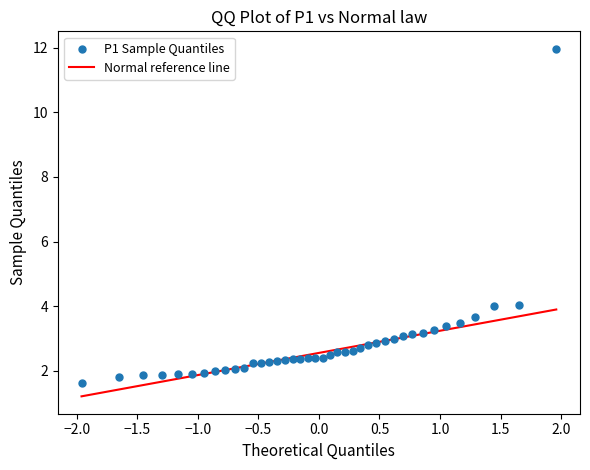

What is the range of Y values (max minus min)?

10.3